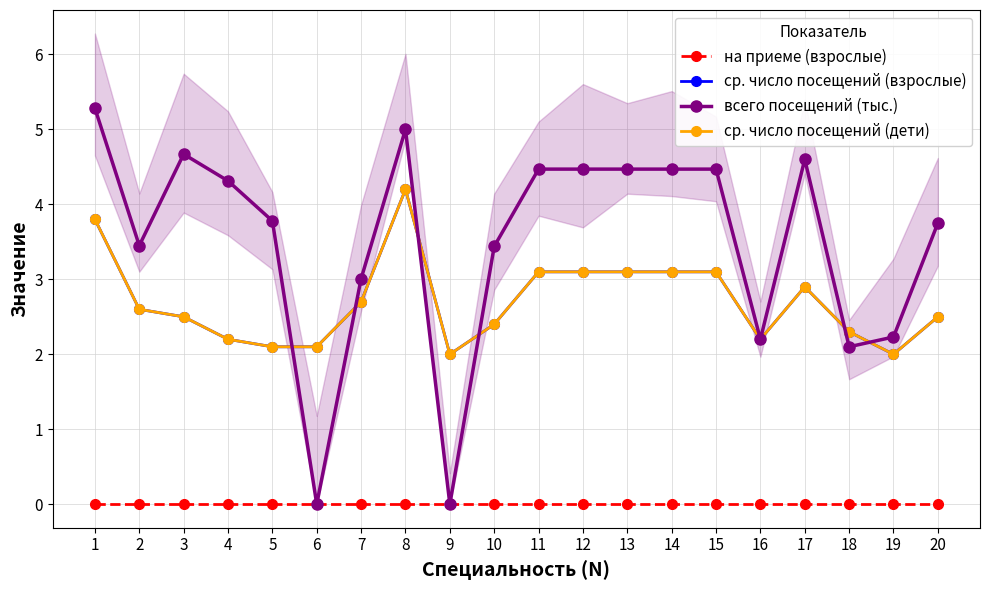

After their last crossing, which series has the higher values: ср. число посещений (взрослые) or всего посещений (тыс.)?

всего посещений (тыс.)